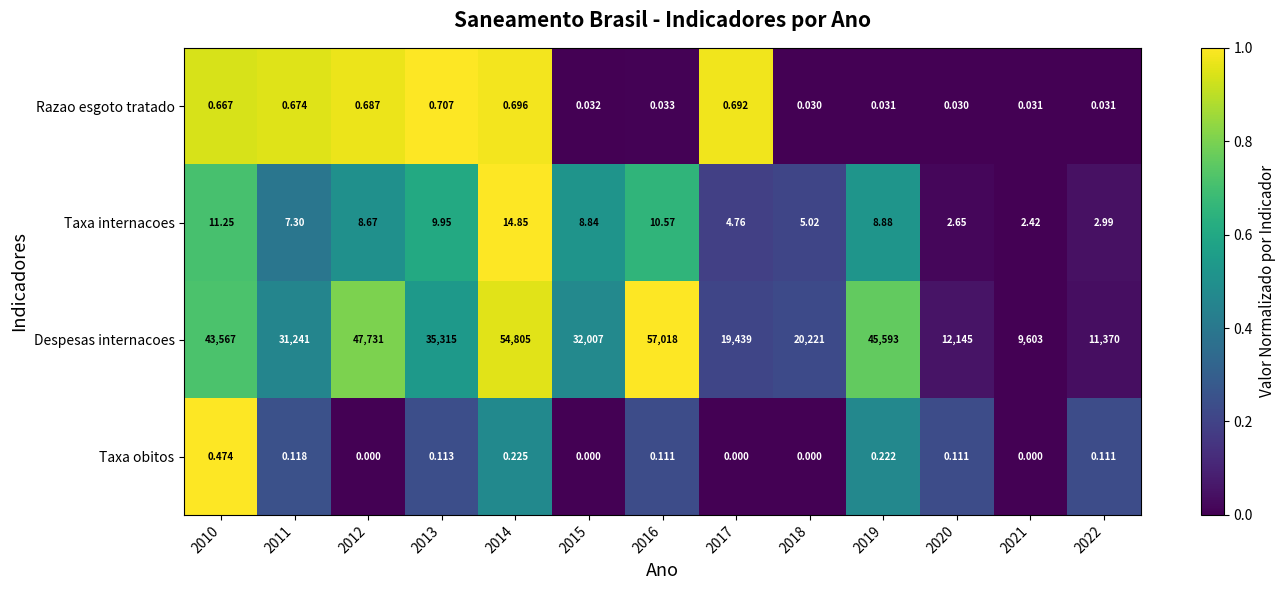

What is the total value across all series at 2020?

12147.8